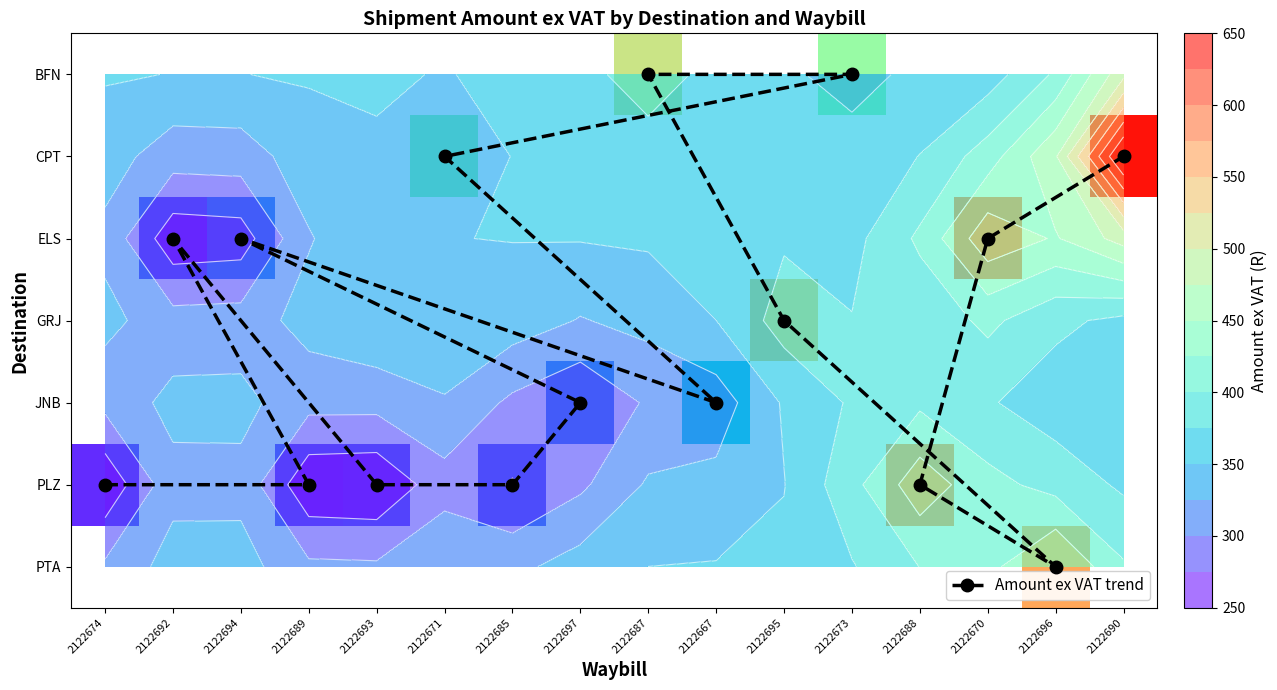

What is the difference between the maximum and minimum values in the Amount ex VAT trend series?

6.0